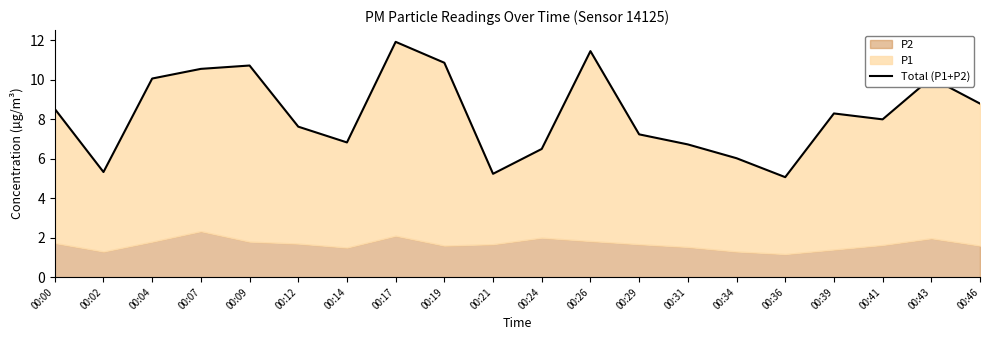

The chart shows a value of 10.9 at 00:12. True or false?

False